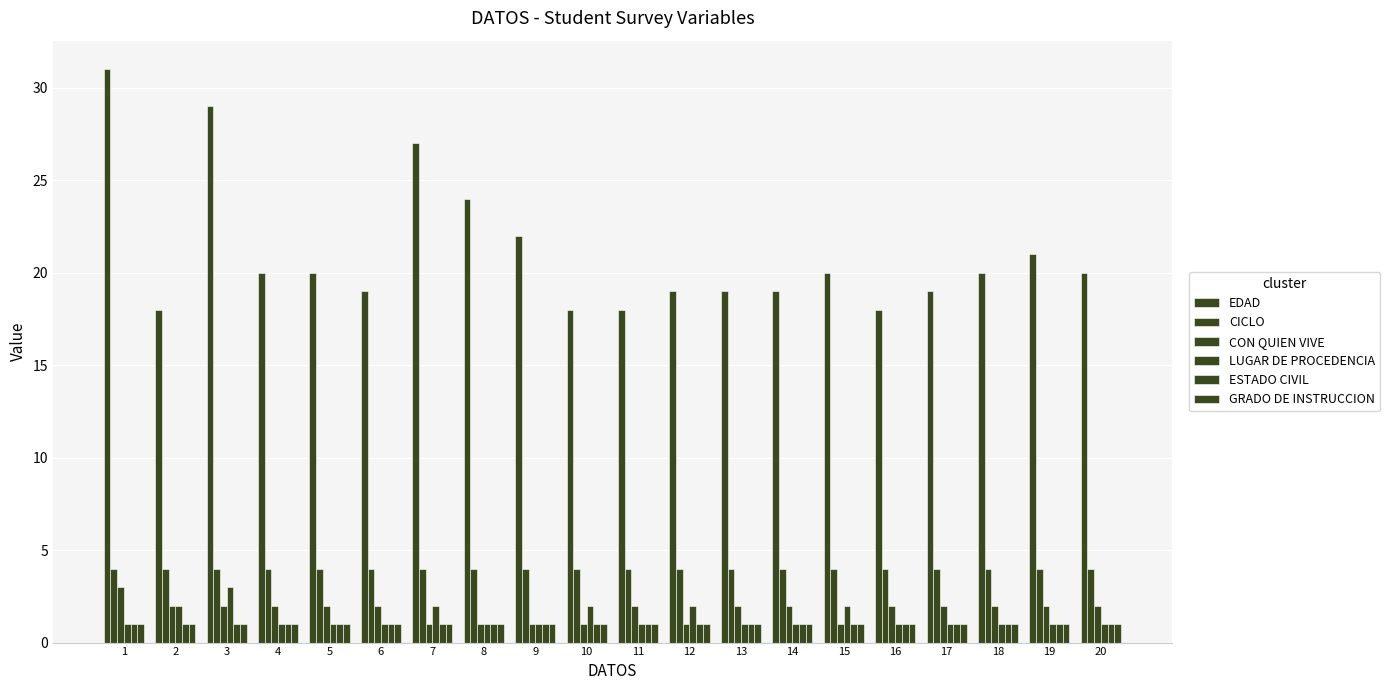

The value of GRADO DE INSTRUCCION at 2 is 2. True or false?

False